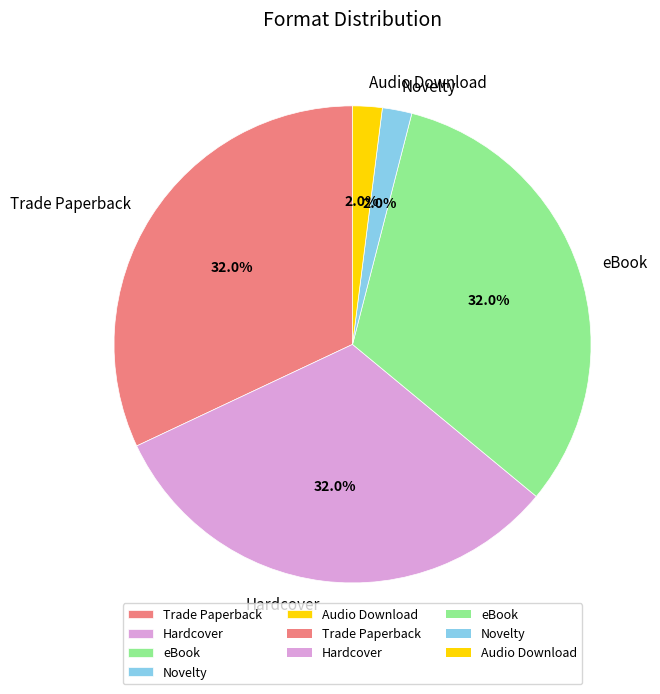

To the nearest percent, what is the combined percentage of eBook and Trade Paperback?

64%